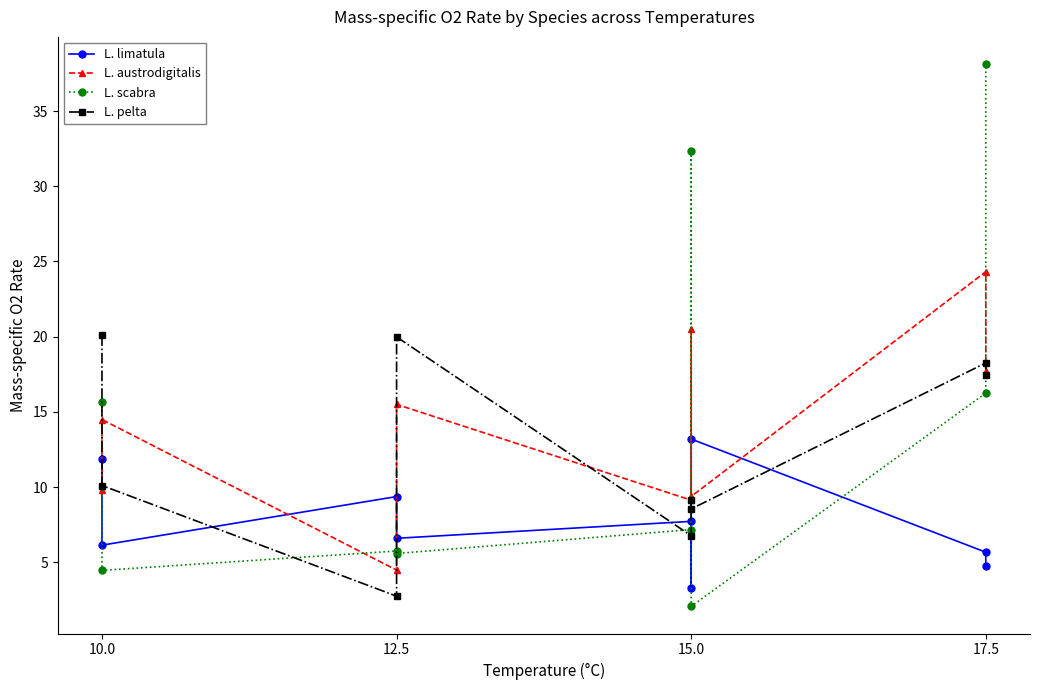

What is the value of the L. pelta point at the 4th from the left?

20.0